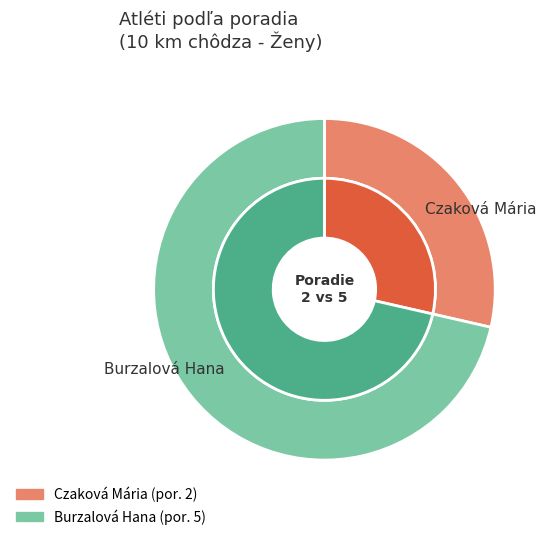

Is there any slice that represents more than half of the pie?

Yes